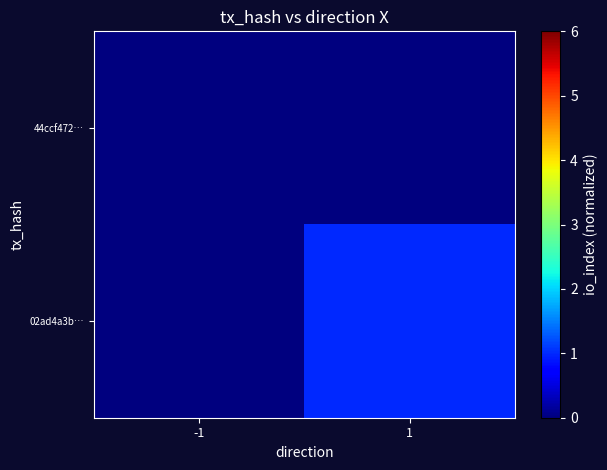

List the series in order of their overall mean, lowest first.

44ccf472…, 02ad4a3b…